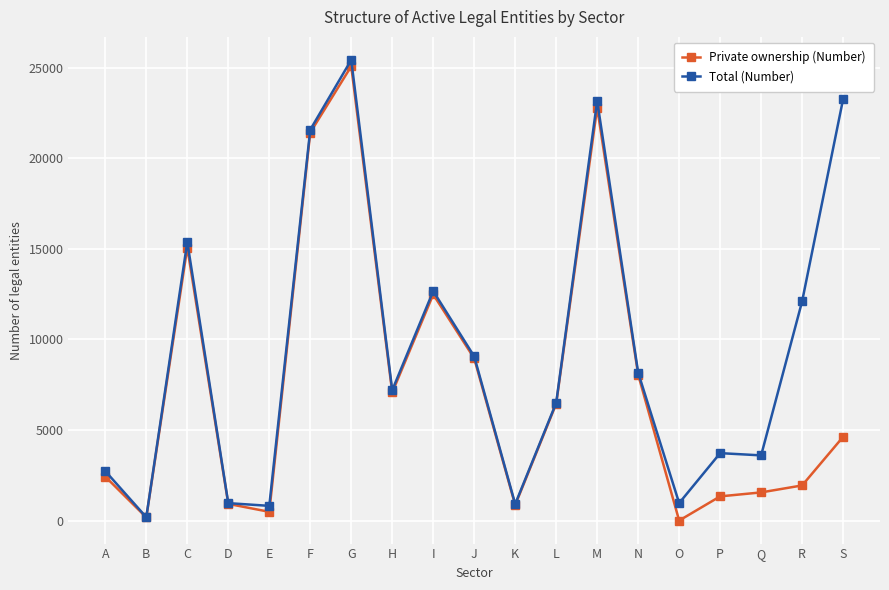

List the series in order of their overall mean, highest first.

Total (Number), Private ownership (Number)